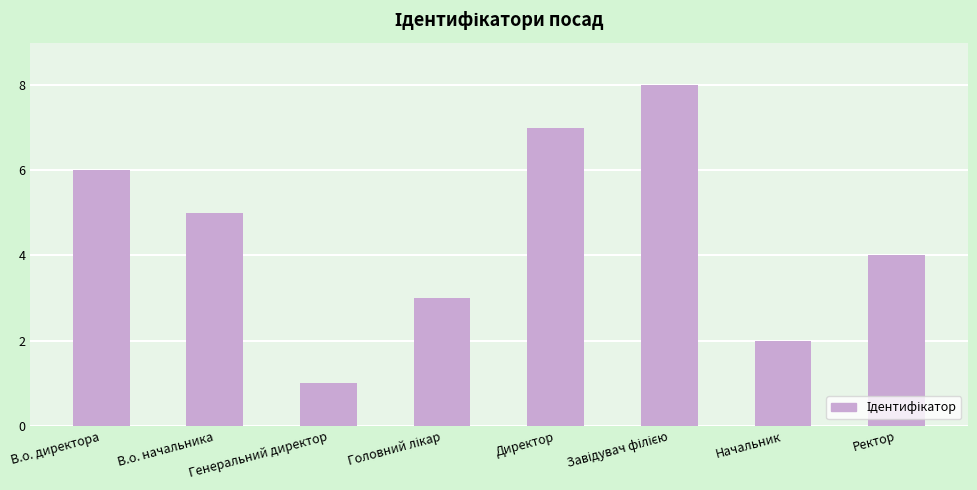

Between Ректор and Директор, which is larger?

Директор